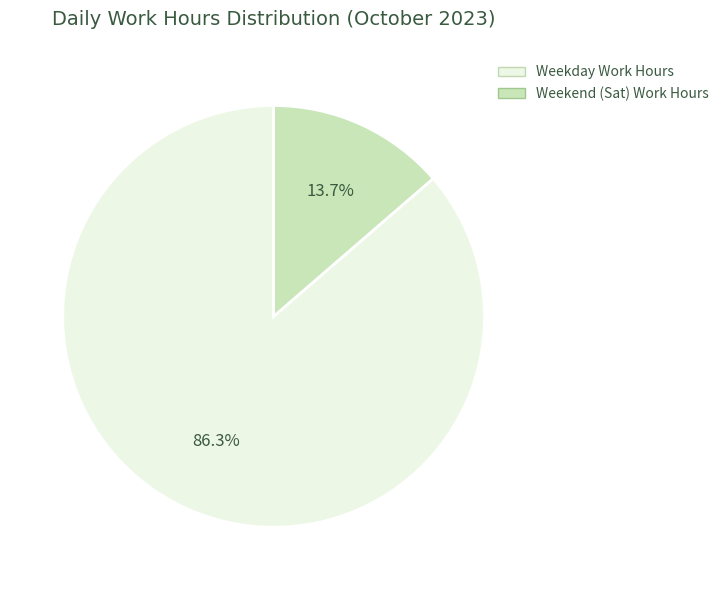

Which category has the smallest portion of the pie?

Weekend (Sat) Work Hours